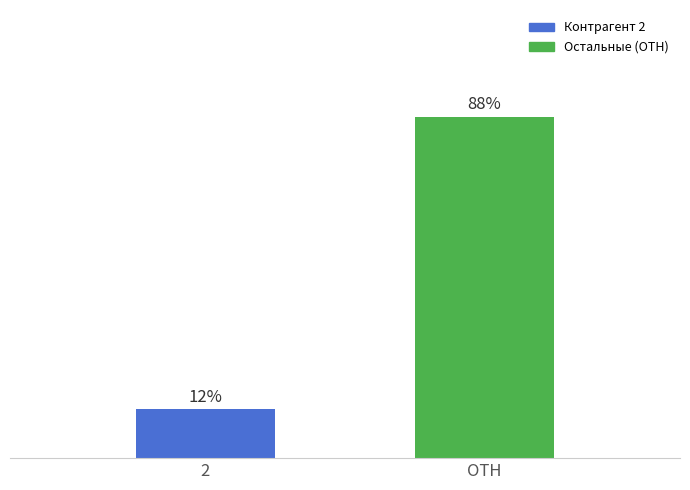

What position from the right is 2?

2